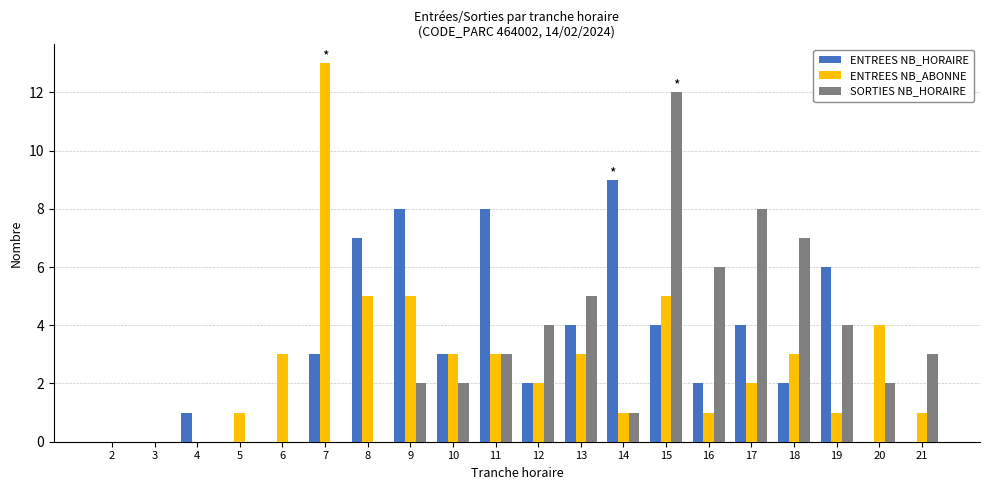

At which label is SORTIES NB_HORAIRE closest to 6?

16